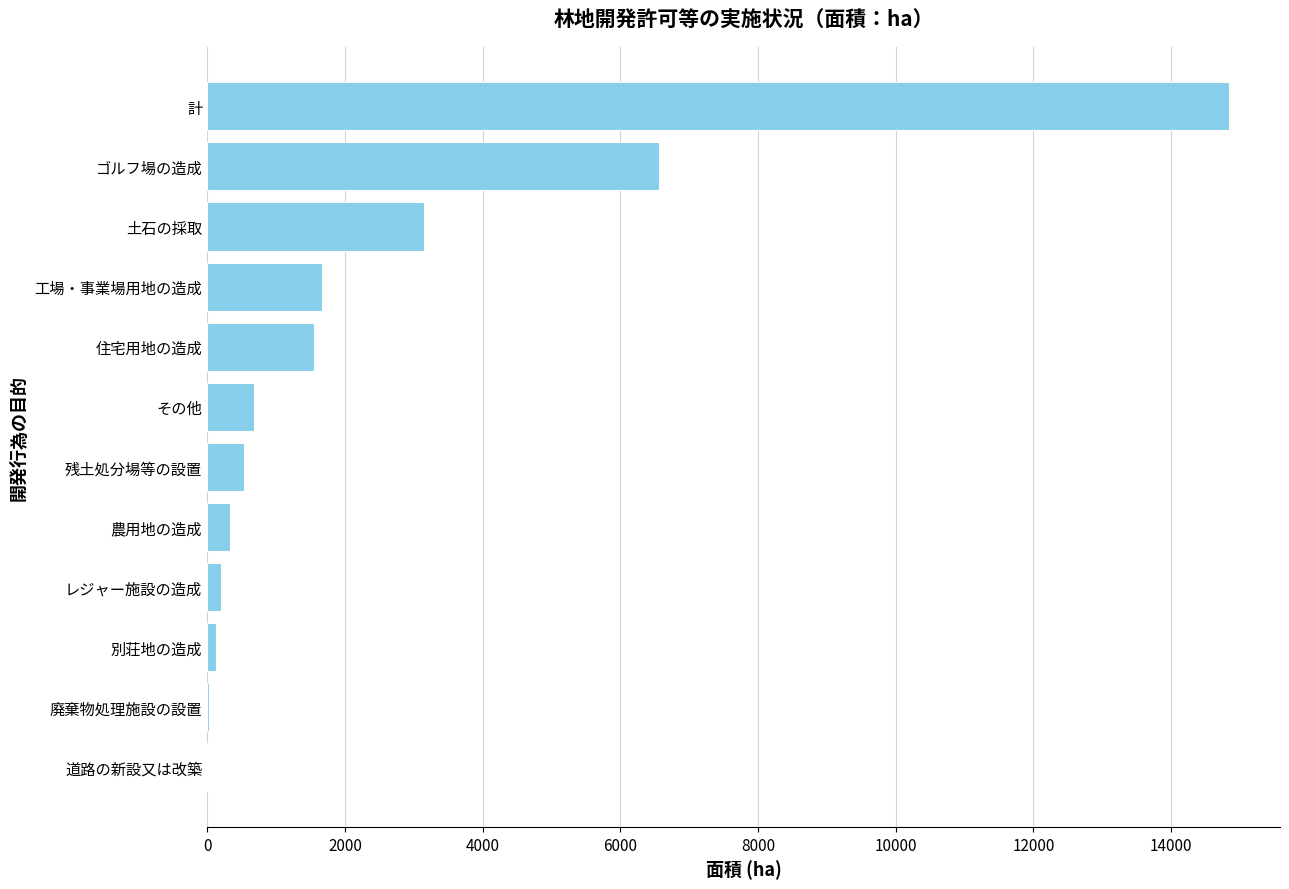

Count the number of categories in the chart.

12